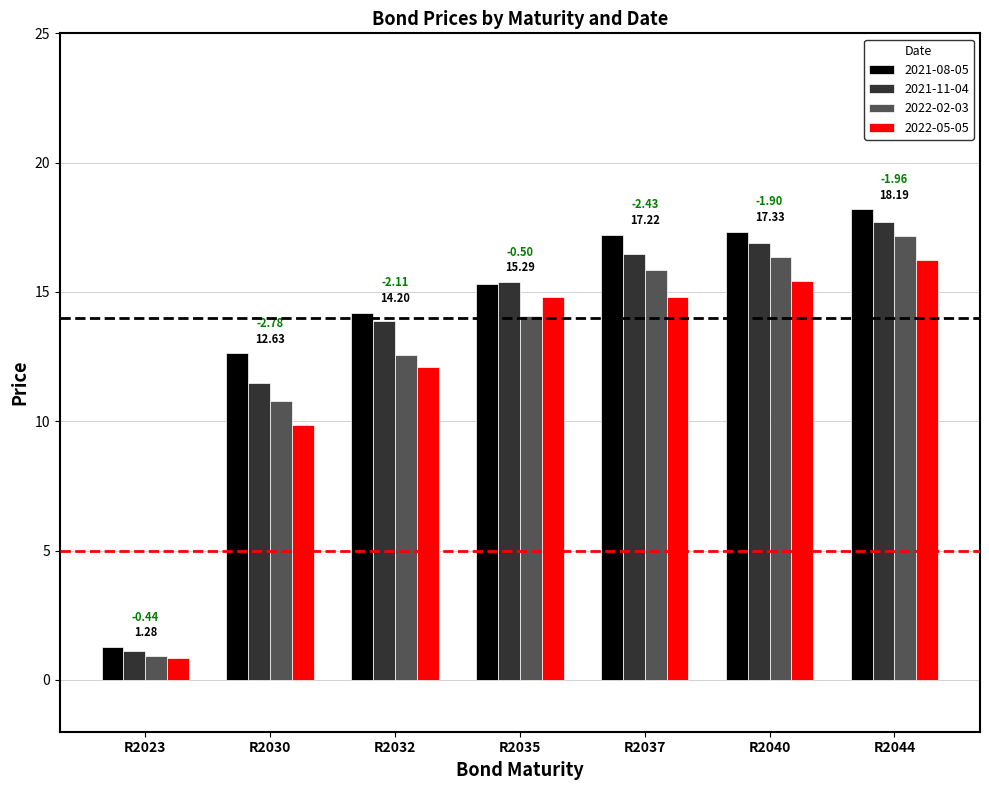

Which series changed the most between R2032 and R2040?

2022-02-03